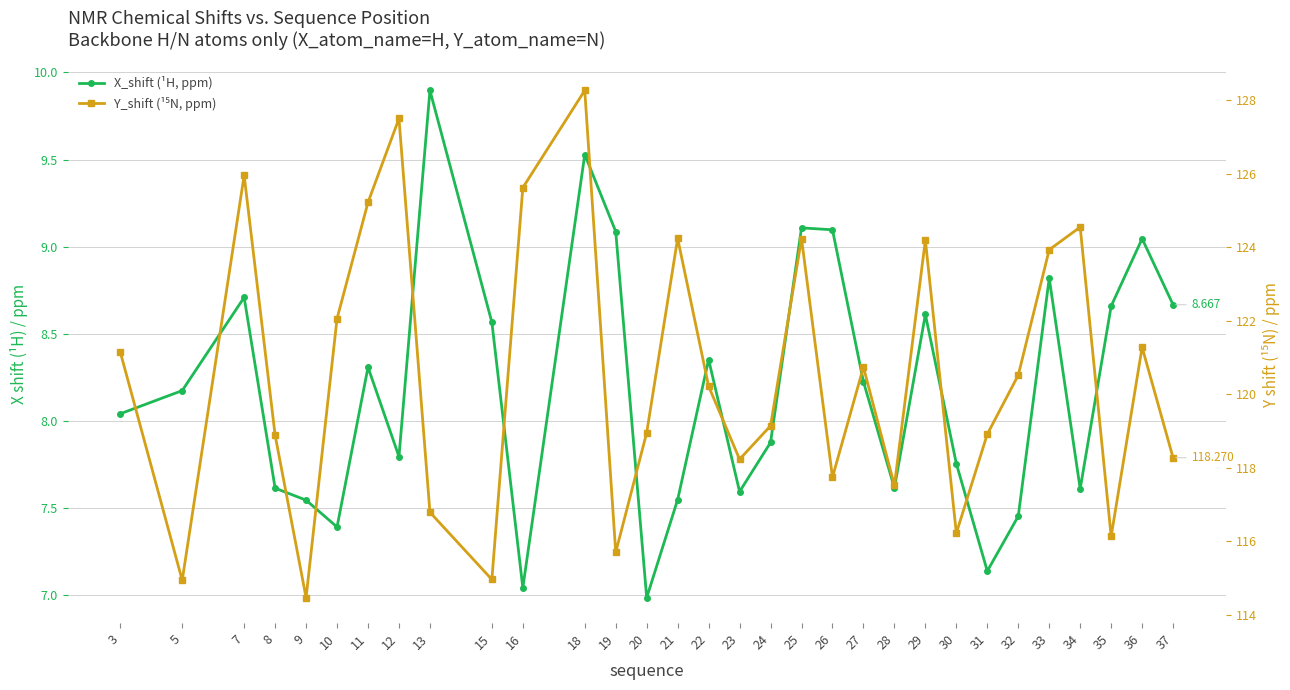

Is the value of Y_shift (¹⁵N, ppm) at 20 greater than the value of X_shift (¹H, ppm) at 25?

Yes